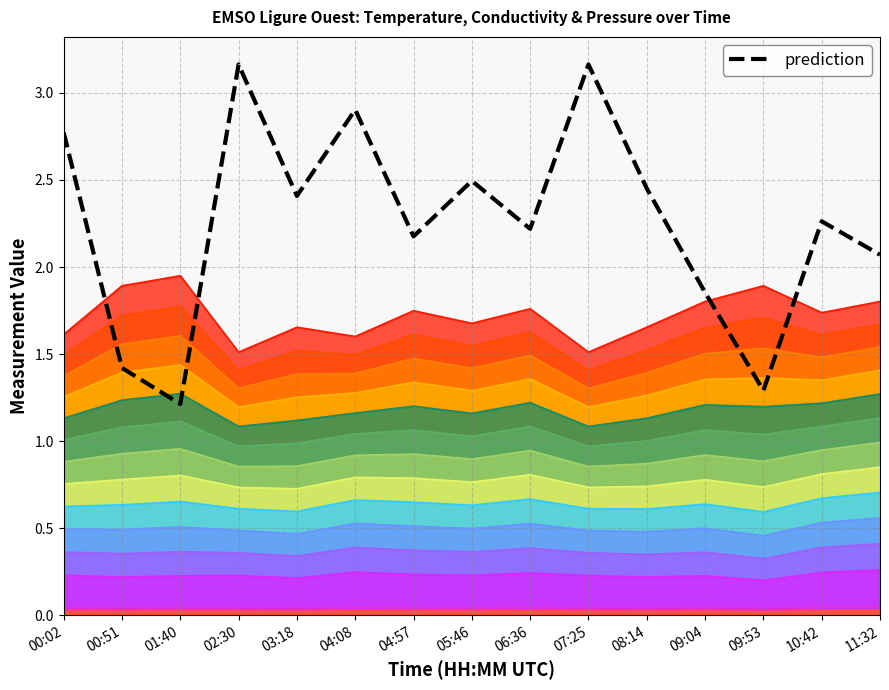

Reading left to right, list all the values displayed in this chart.

00:02=2.8	00:51=1.4	01:40=1.2	02:30=3.2	03:18=2.4	04:08=2.9	04:57=2.2	05:46=2.5	06:36=2.2	07:25=3.2	08:14=2.5	09:04=1.9	09:53=1.3	10:42=2.3	11:32=2.1